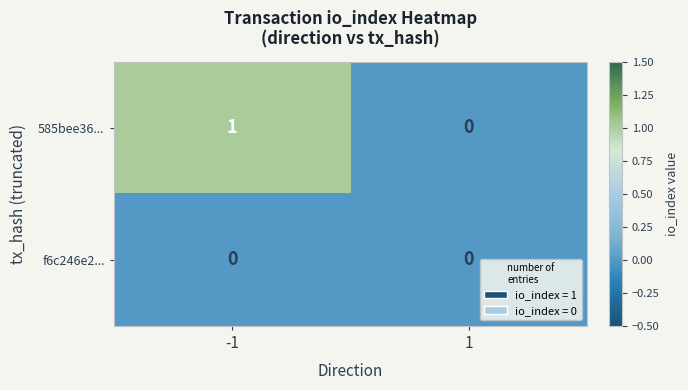

What is the greatest value displayed?

1